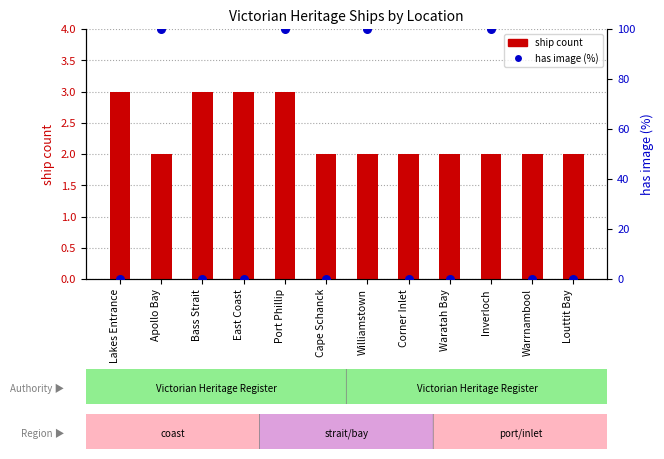

At which category is the sum across all series the highest?

Port Phillip